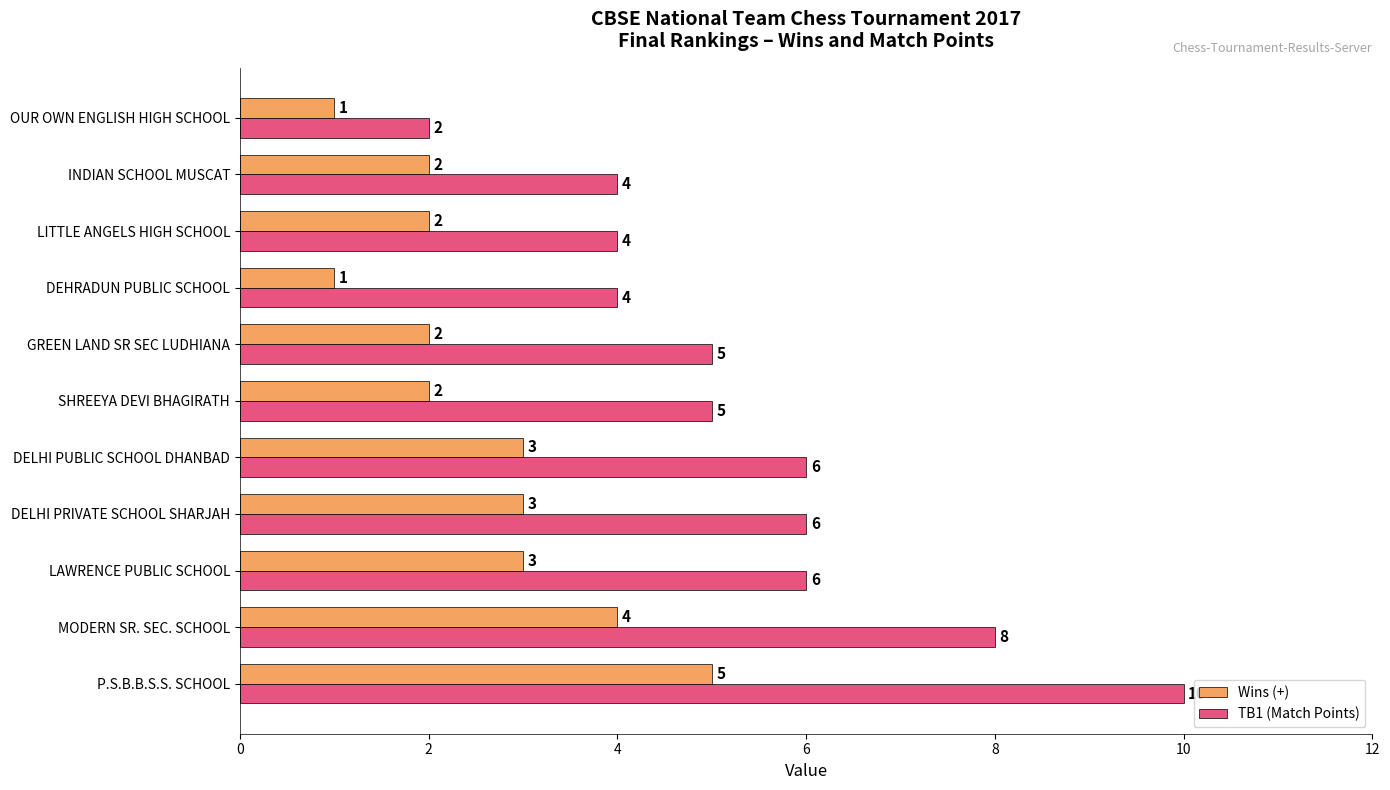

What is the highest value of the Wins (+) series?

5